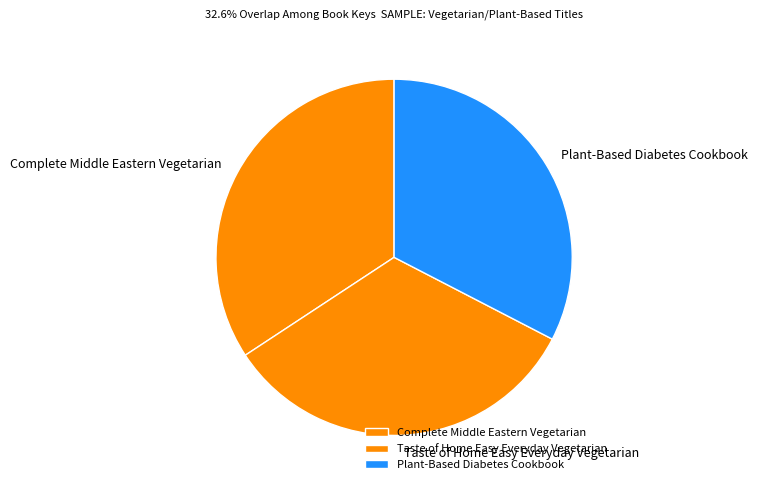

Is it true that Taste of Home Easy Everyday Vegetarian is 33% of the pie?

True